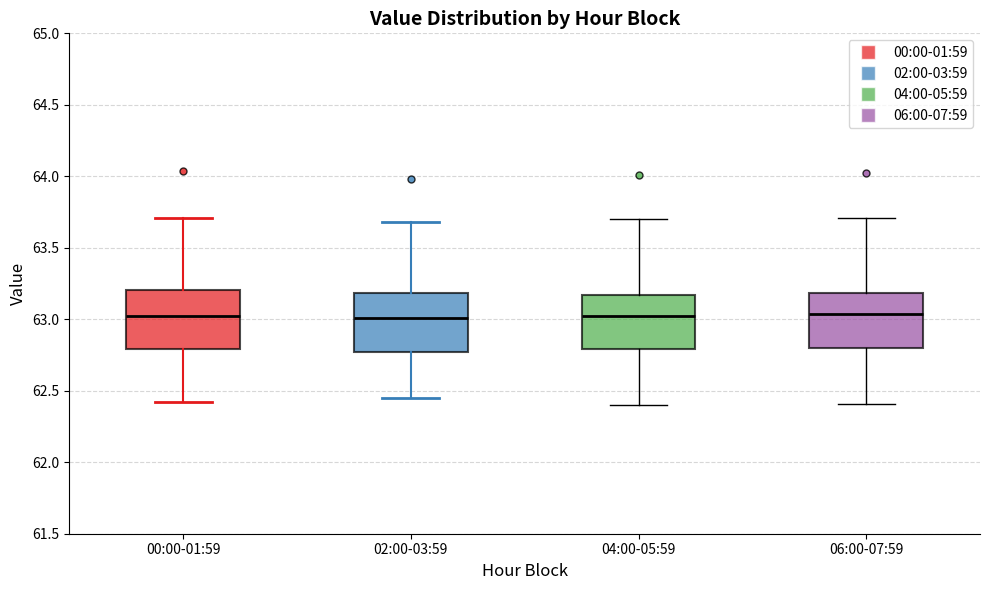

Reading left to right, read every box against the y-axis: the position of its median line, the range the box covers, and the ends of its whiskers. The values are not printed on the chart, so give them approximately, as read against the axis.

00:00-01:59: median 63.05, box 62.80 to 63.20, whiskers 62.40 to 63.70
02:00-03:59: median 63.00, box 62.75 to 63.20, whiskers 62.45 to 63.70
04:00-05:59: median 63.05, box 62.80 to 63.15, whiskers 62.40 to 63.70
06:00-07:59: median 63.05, box 62.80 to 63.20, whiskers 62.40 to 63.70